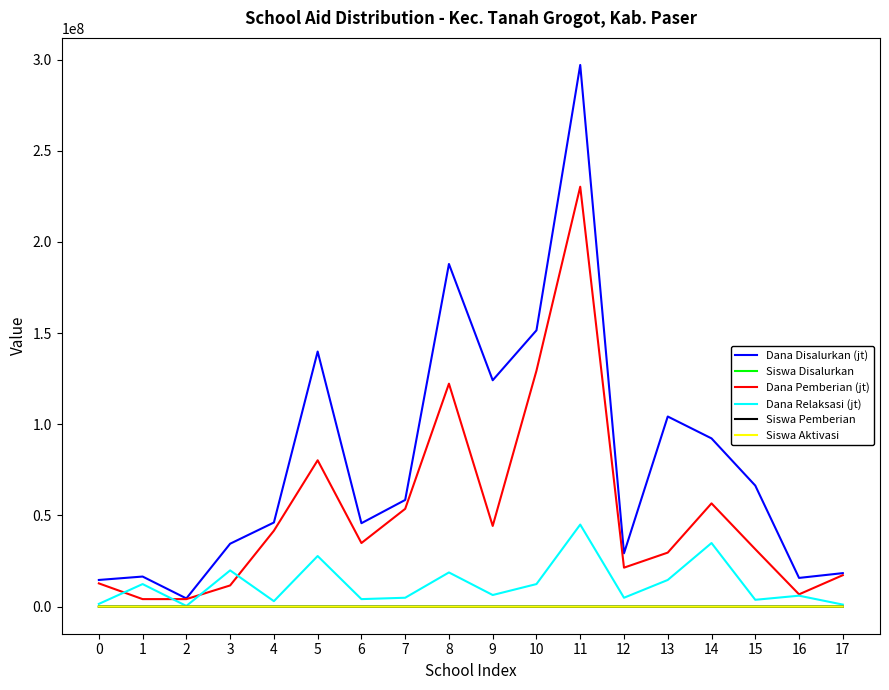

What is the difference between the Dana Disalurkan (jt) values at 7 and 16?

42750000